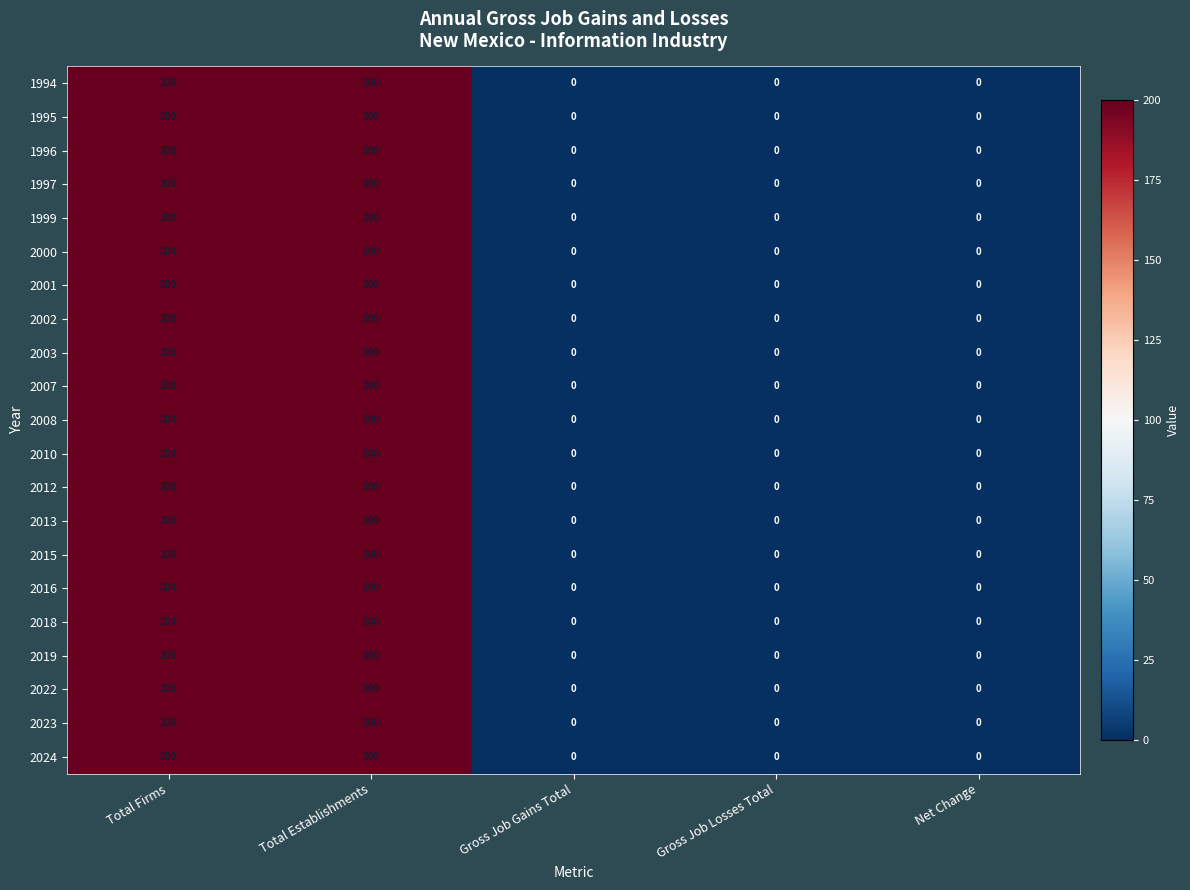

How many data points in 1995 are above 0?

2